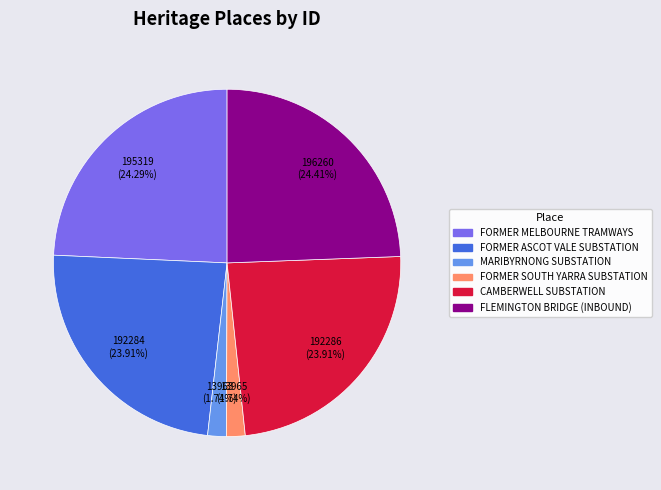

Does any single category account for the majority?

No